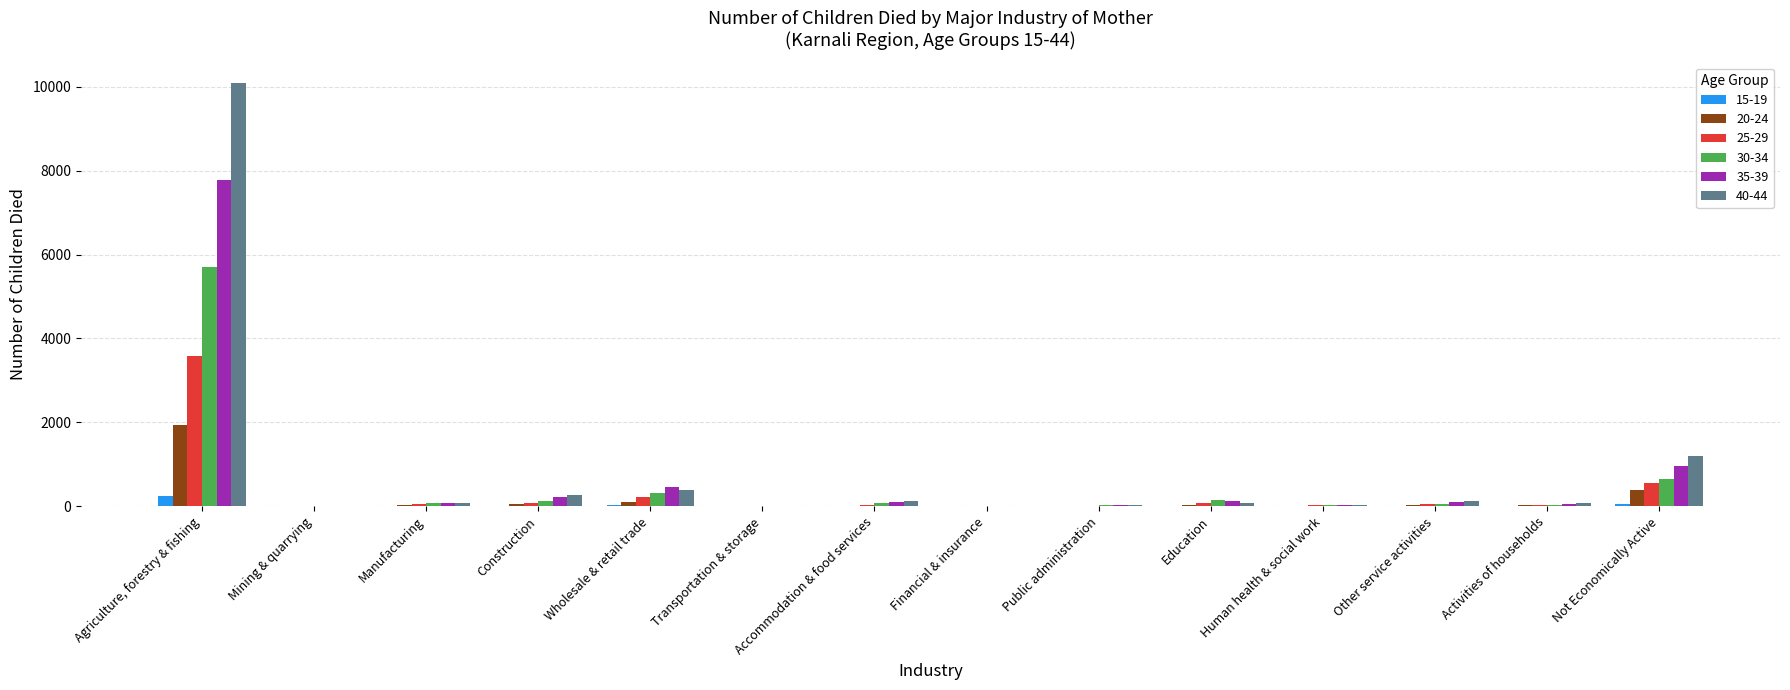

The 25-29 series shows 3574 at Agriculture, forestry & fishing. True or false?

True